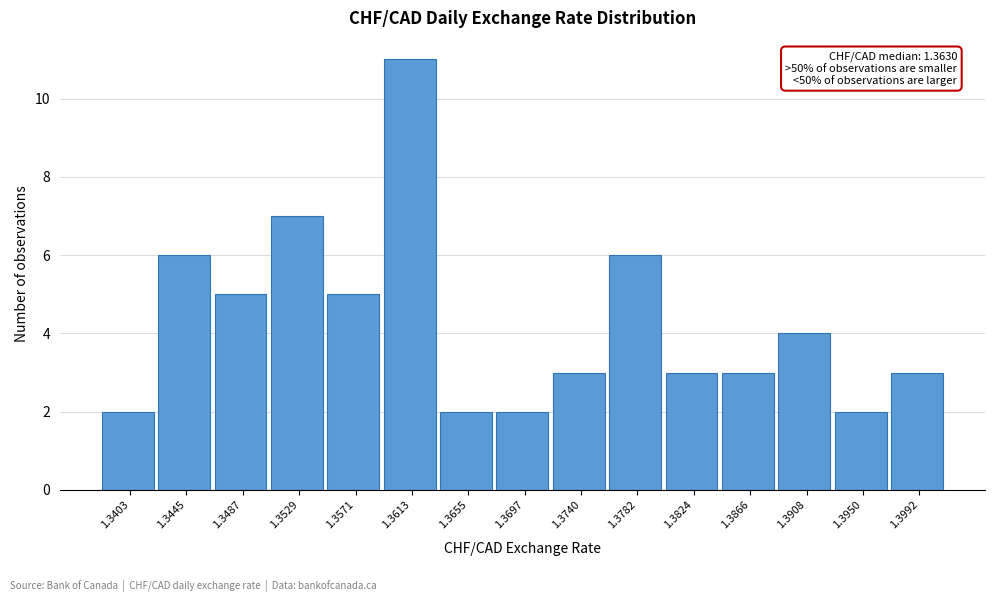

Reading left to right, list all the values displayed in this chart.

2	6	5	7	5	11	2	2	3	6	3	3	4	2	3